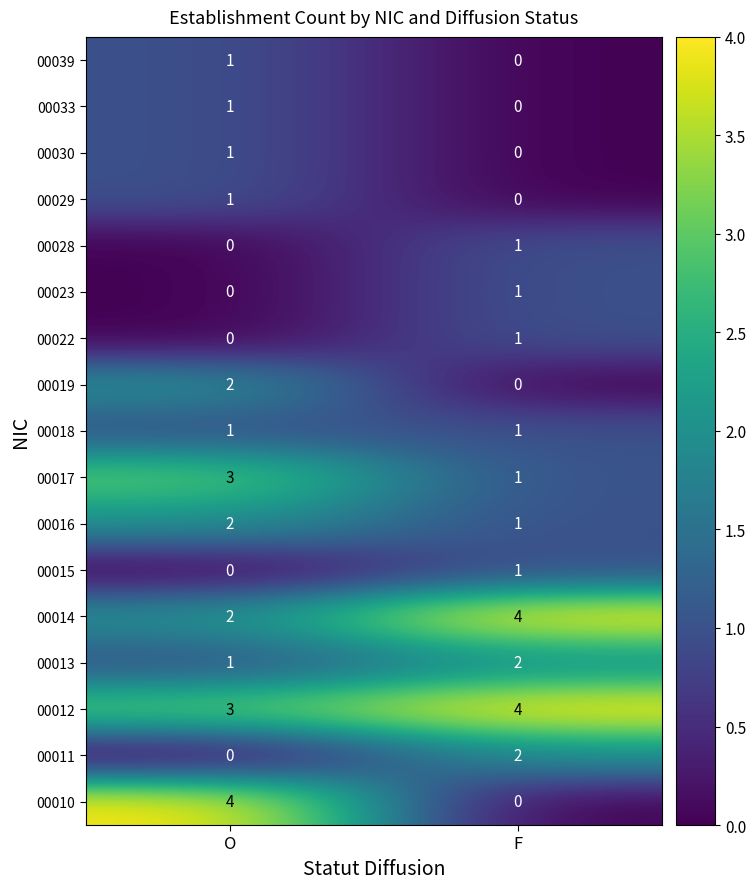

How many categories are shown in the chart?

2